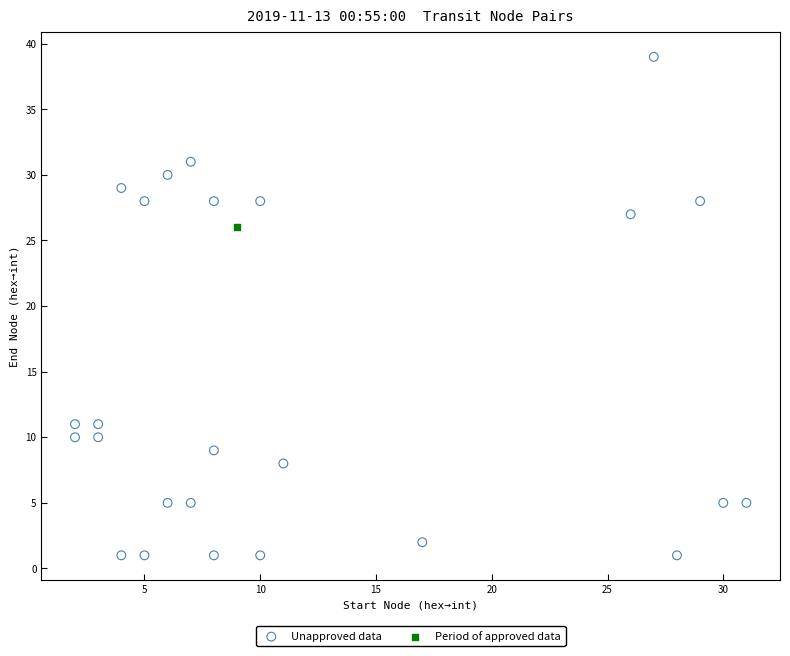

What are all the series names shown in the legend?

Unapproved data, Period of approved data